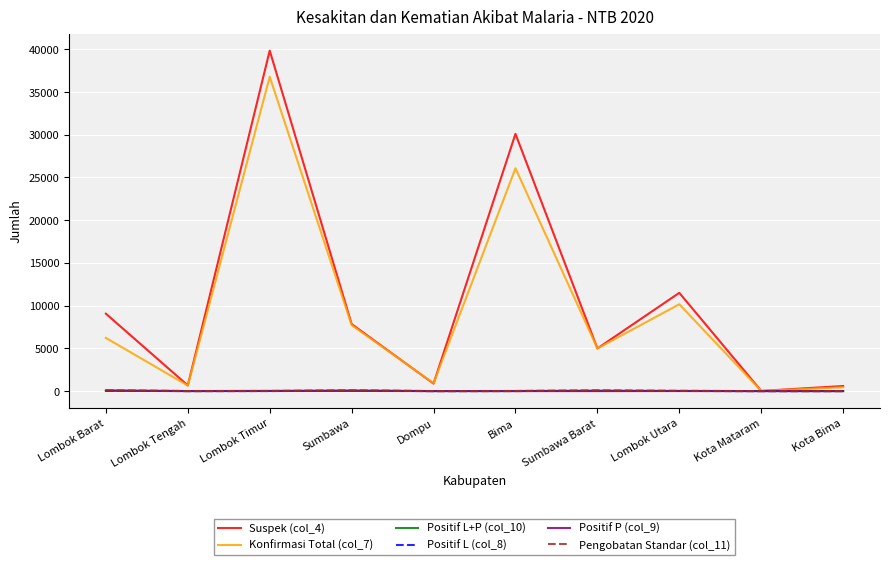

What is the difference between the Konfirmasi Total (col_7) values at Kota Bima and Lombok Barat?

5774